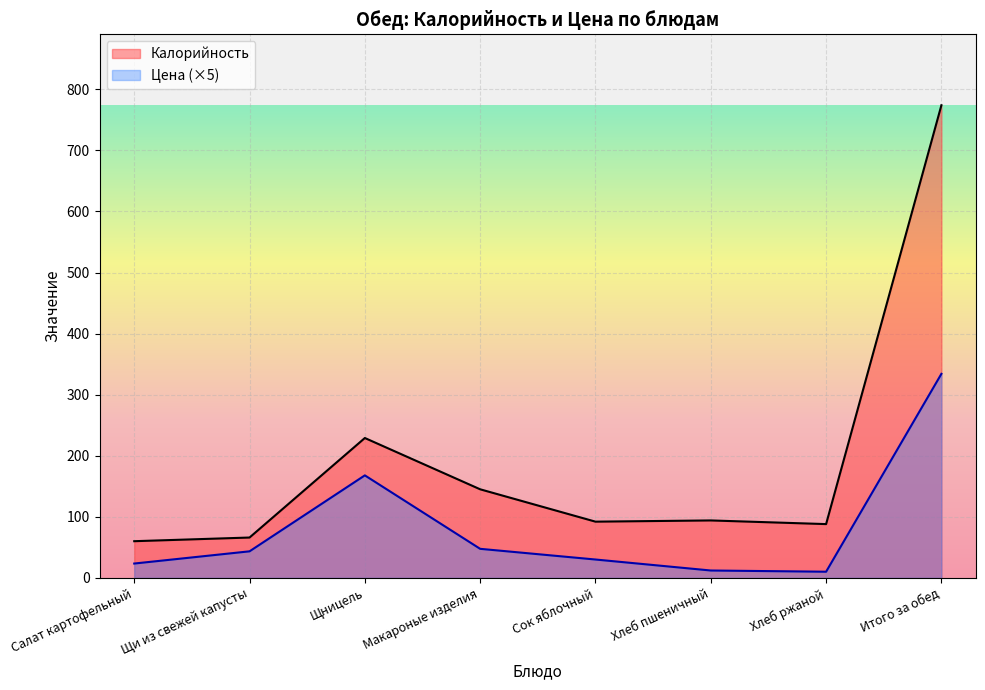

The value of Калорийность at Макароные изделия is 145.0. True or false?

True